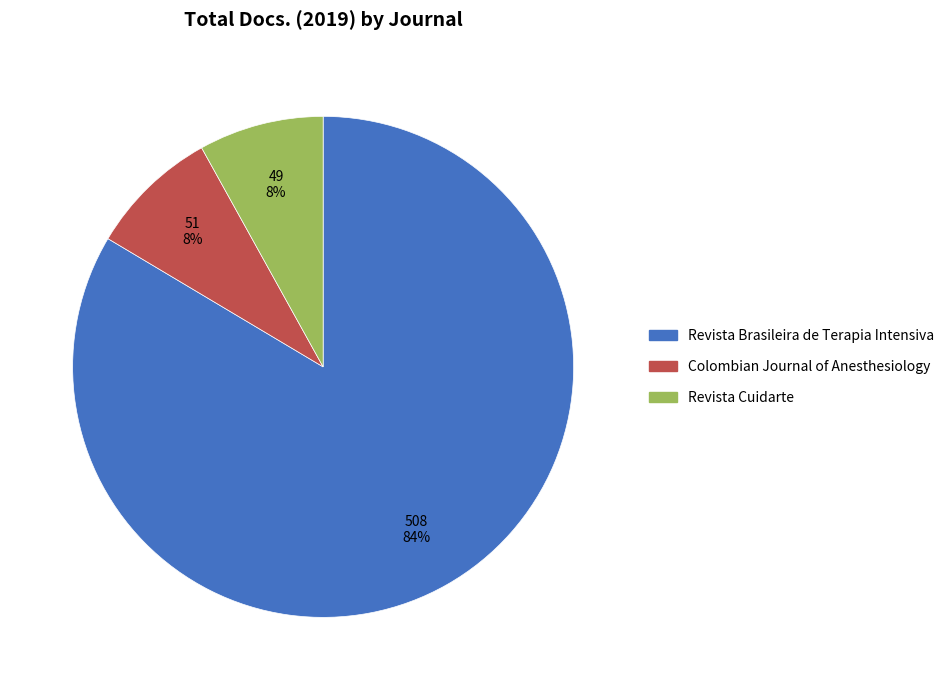

How many slices are in this pie chart?

3